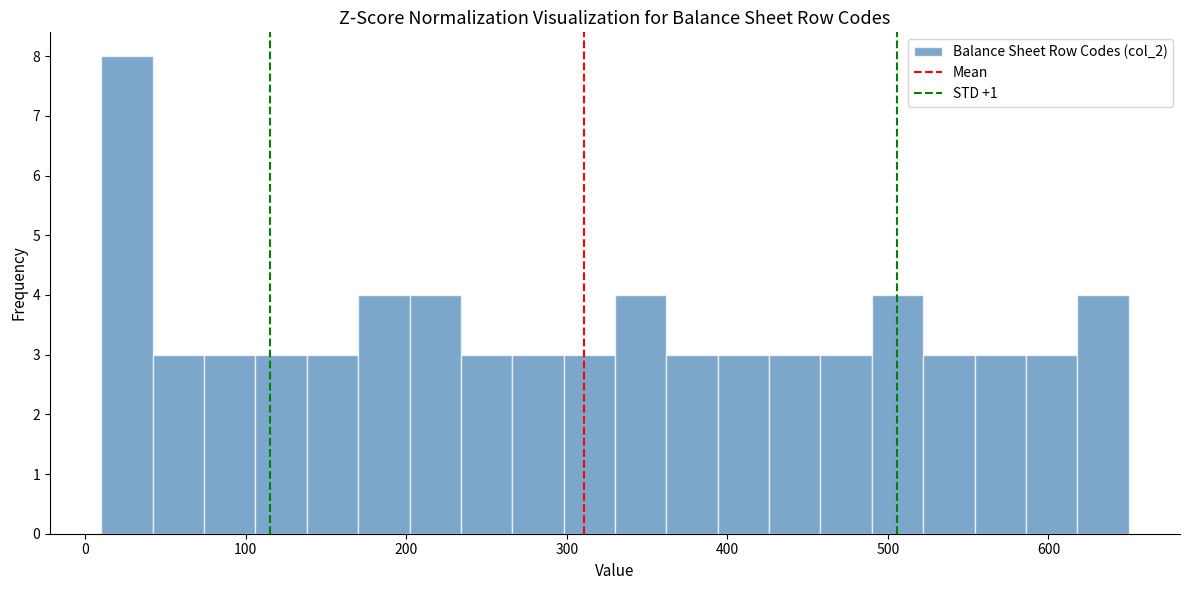

Around what value on the x-axis is the tallest bar? Give the approximate position of its centre, as read against the axis.

30